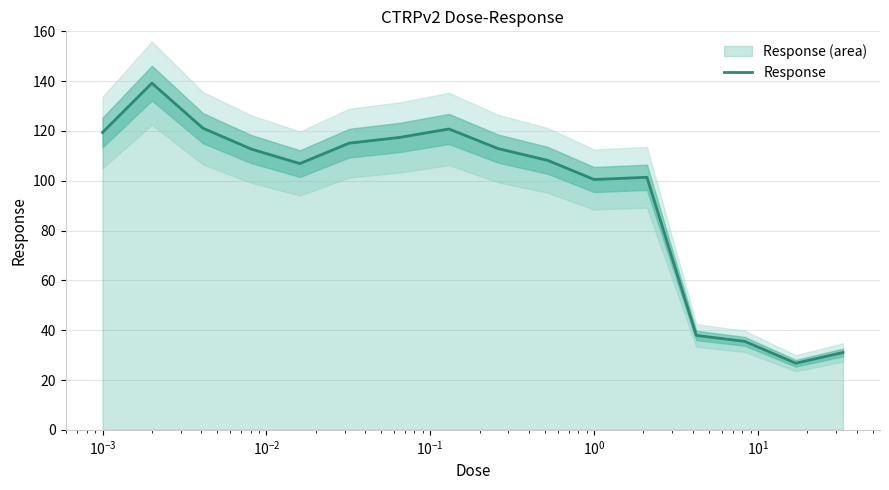

What is the lowest value of the Response series?

26.8